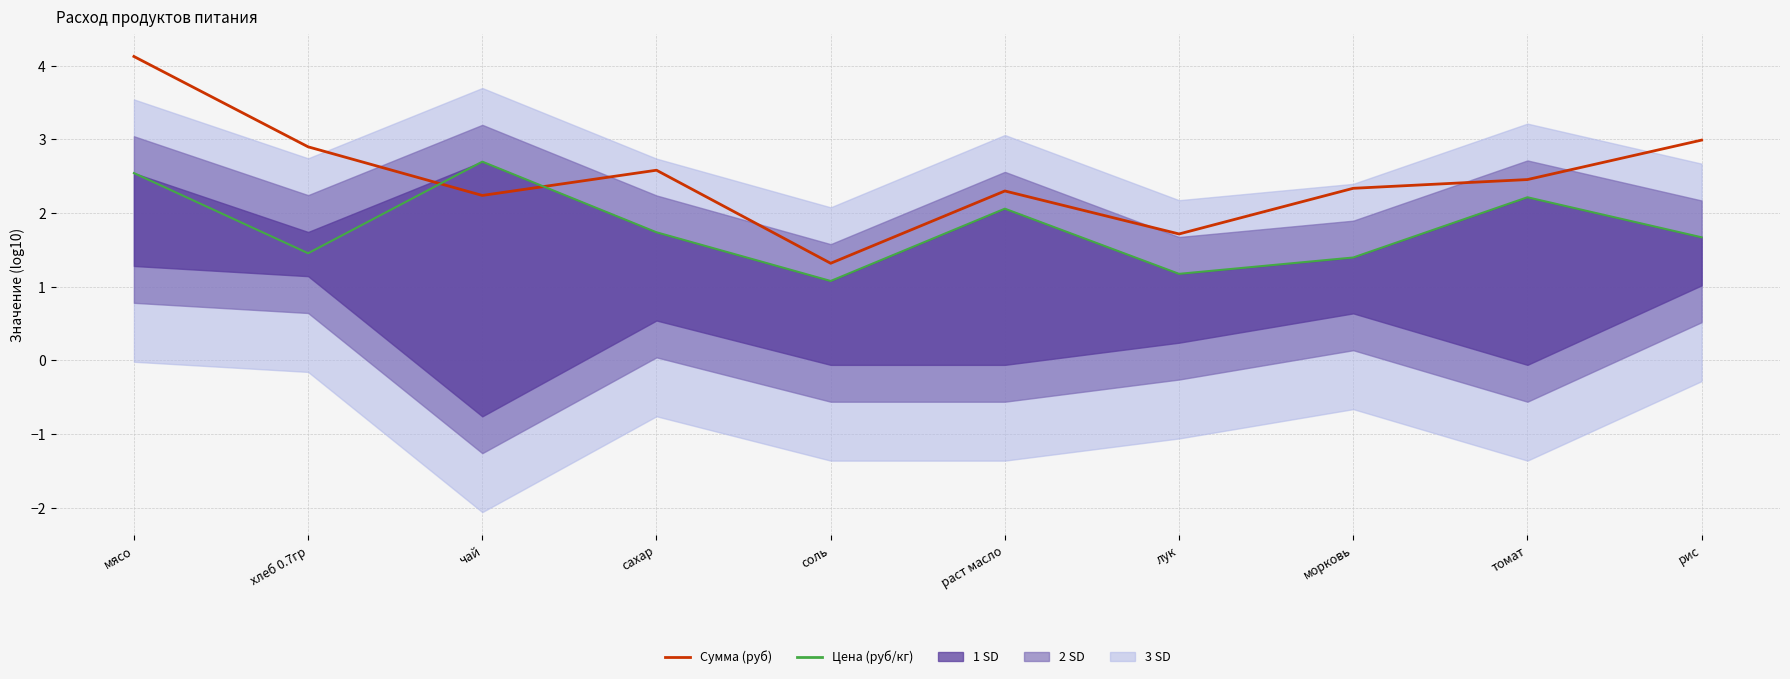

Between which two adjacent categories do Сумма (руб) and Цена (руб/кг) first intersect?

хлеб 0.7гр and чай